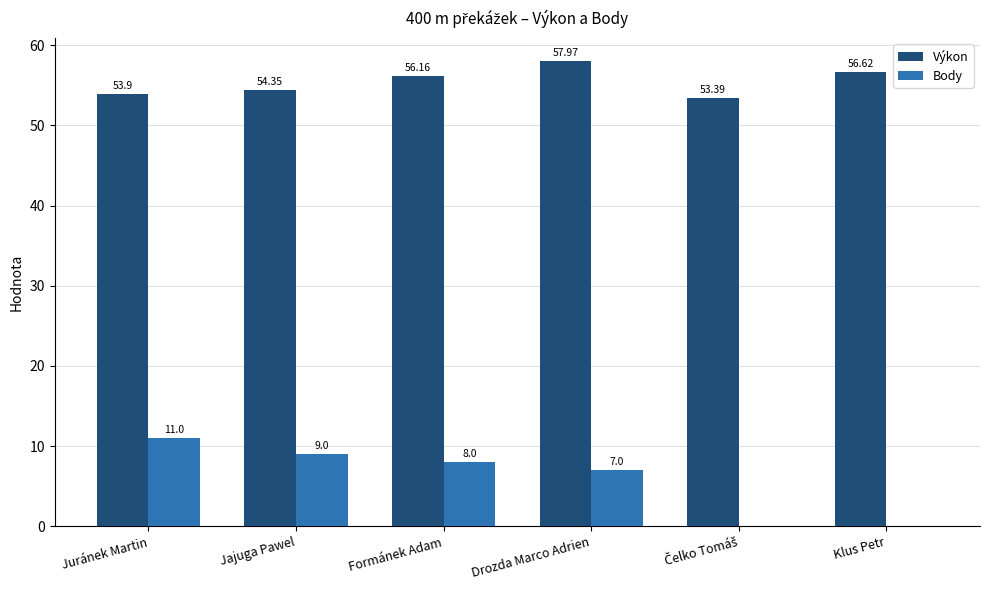

Are the bars grouped side by side (vs. stacked)?

Yes